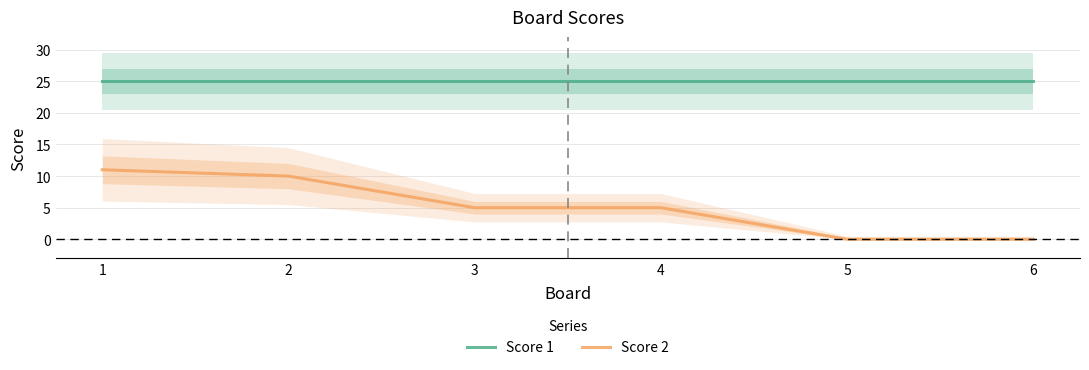

Count the number of categories in the chart.

6